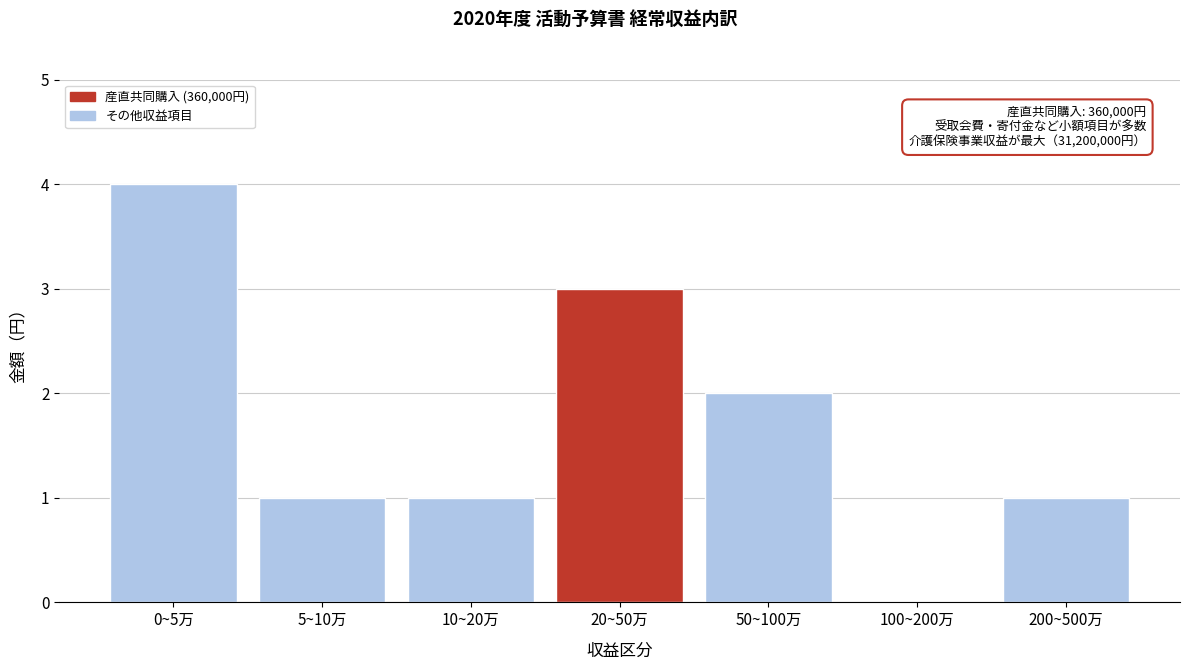

Reading left to right, list all the values displayed in this chart.

0~5万=4	5~10万=1	10~20万=1	20~50万=3	50~100万=2	100~200万=0	200~500万=1